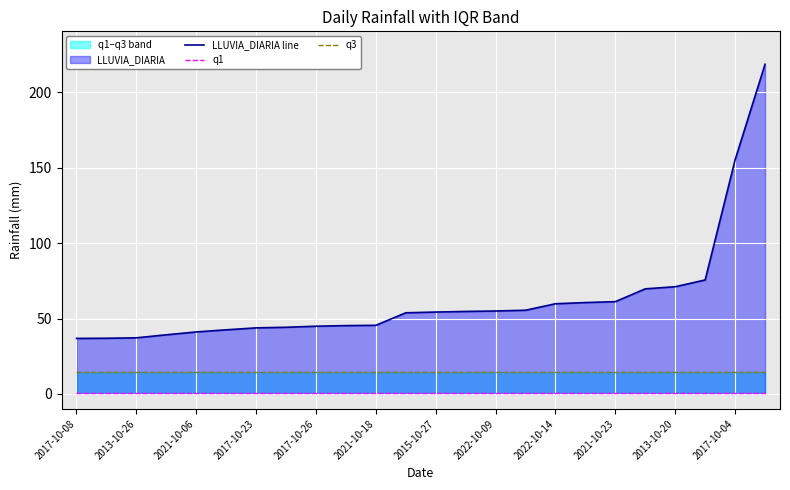

Is it true that LLUVIA_DIARIA line equals 16.1 at 2021-10-23?

False